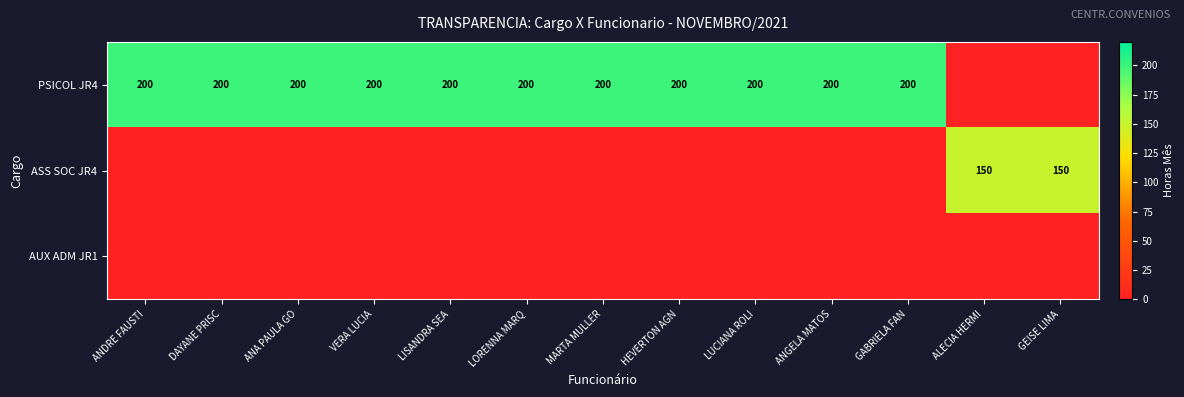

List the series in order of their peak value, lowest first.

AUX ADM JR1, ASS SOC JR4, PSICOL JR4